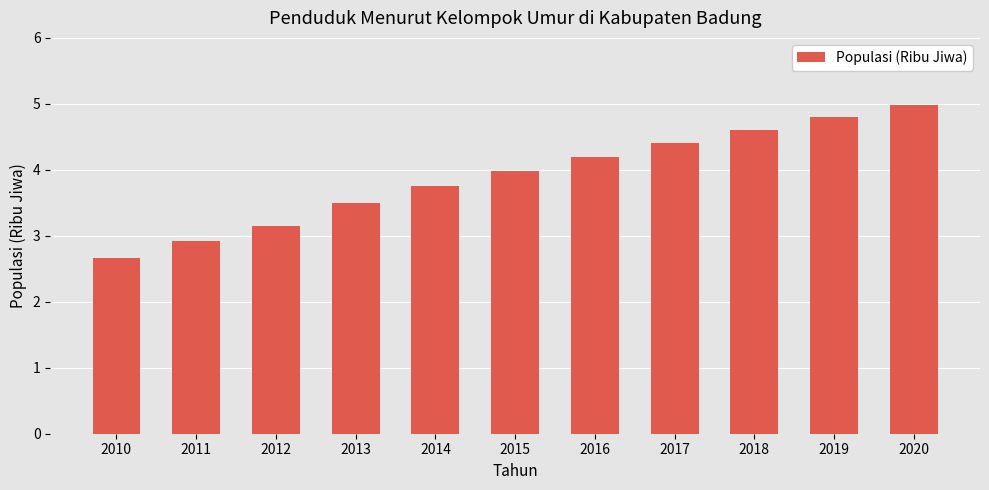

Where is the data nearest to the value 3?

2011